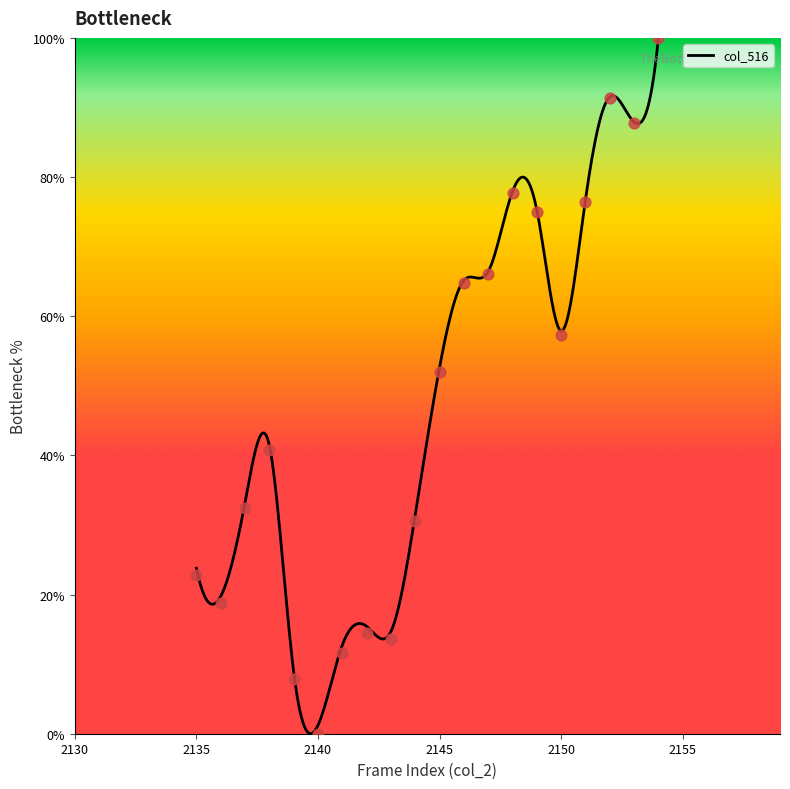

What is the ratio of the value at 2148 to the value at 2153?

0.9